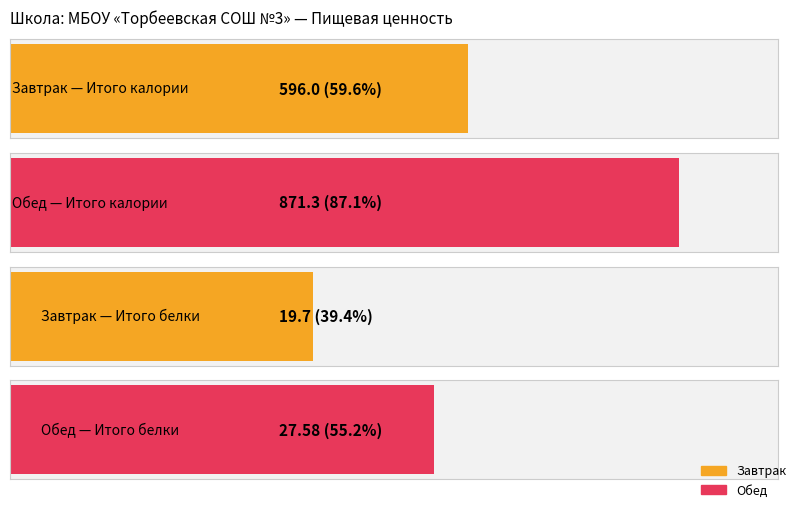

Between Обед and Завтрак, which is larger?

Обед